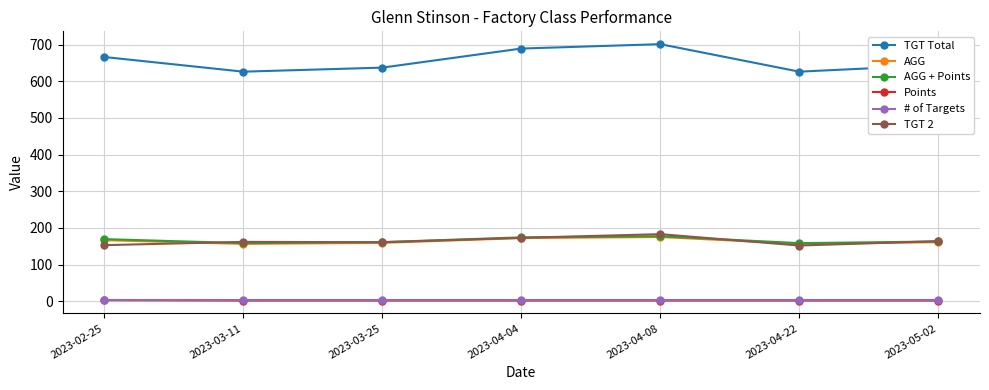

What are all the series names shown in the legend?

TGT Total, AGG, AGG + Points, Points, # of Targets, TGT 2